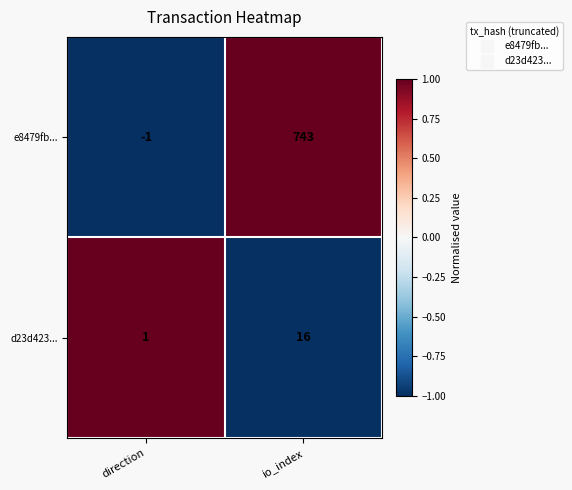

What is the total value across all series at io_index?

759